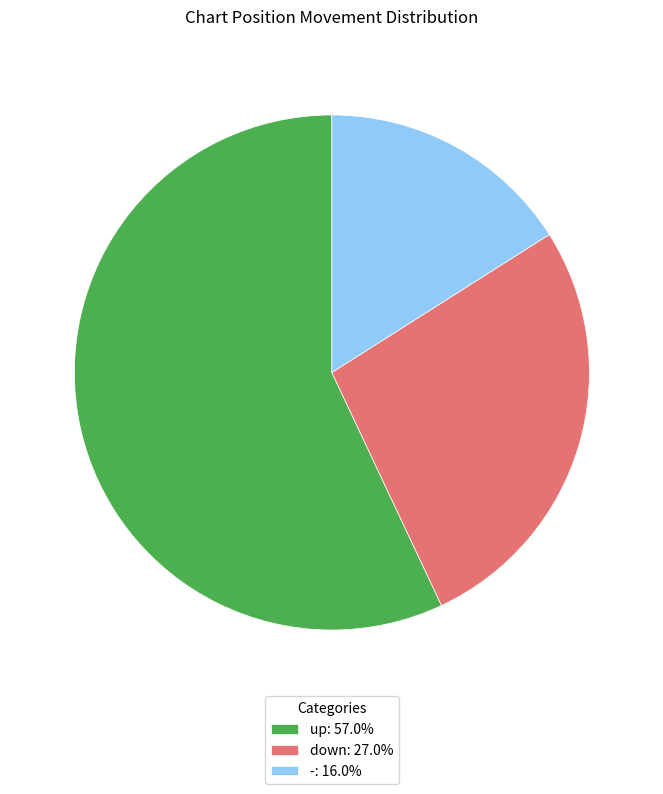

Between down and up, which is larger?

up